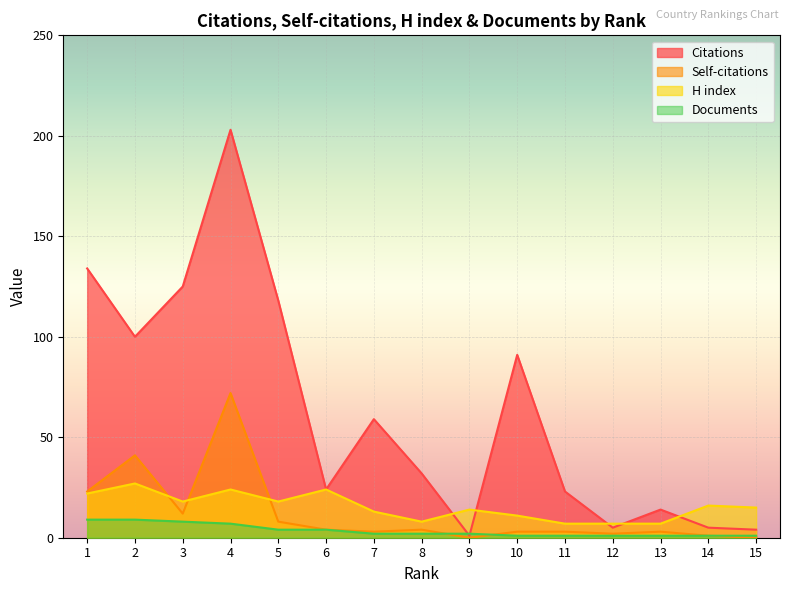

At which category does the chart reach its minimum across all series?

9